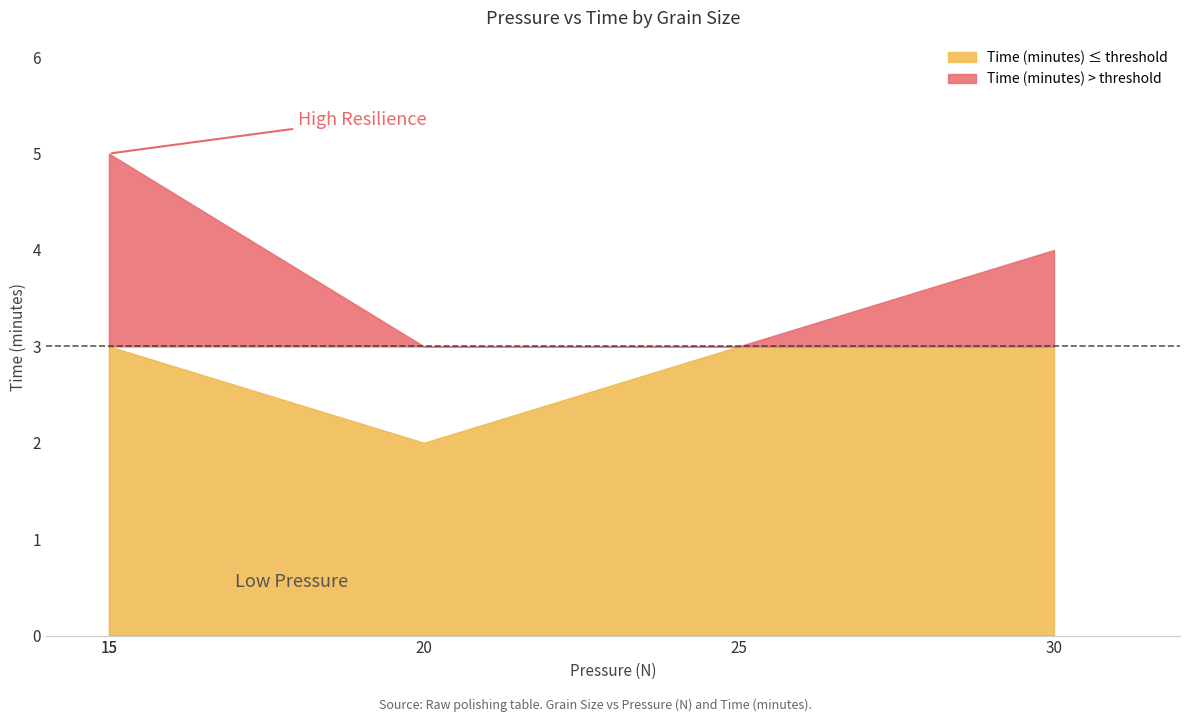

Does the chart have visible grid lines?

No